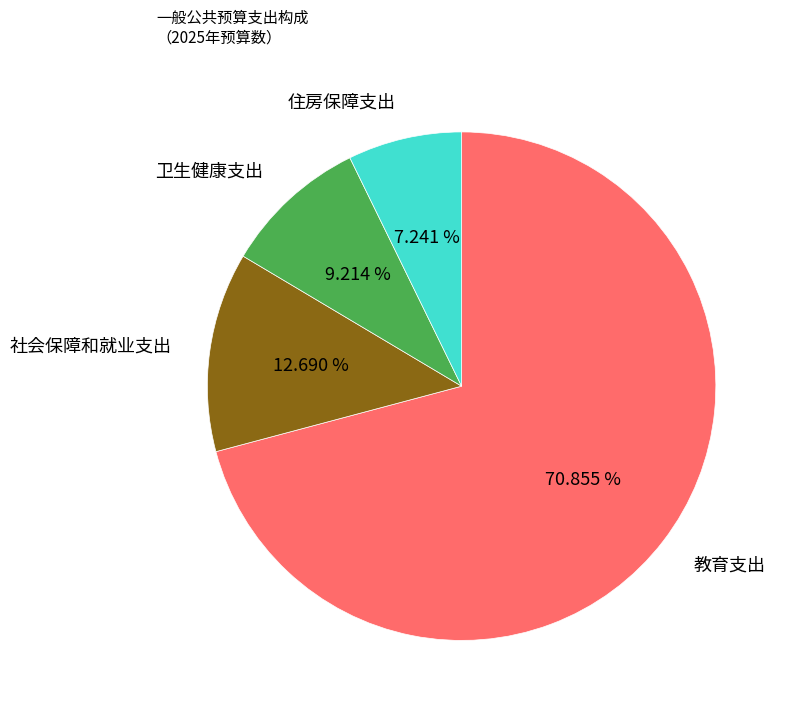

What is the ratio of the value at 社会保障和就业支出 to the value at 教育支出?

0.2